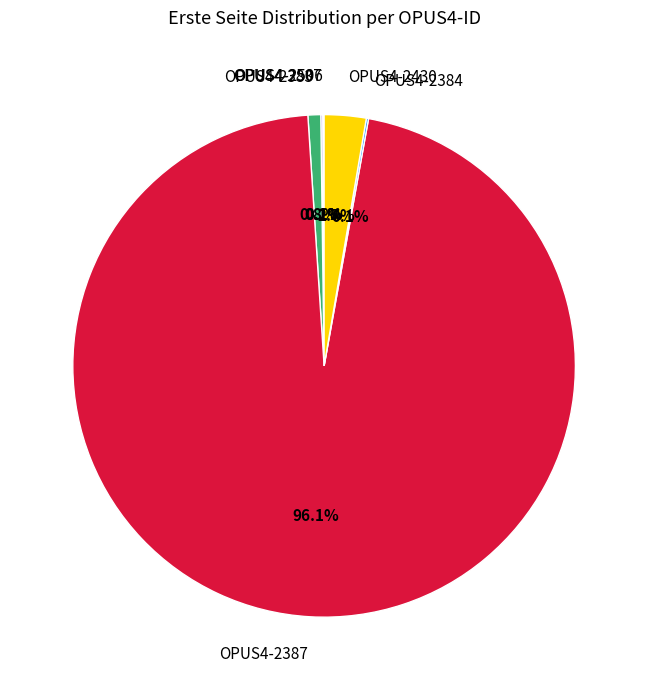

Which category has the biggest portion of the pie?

OPUS4-2387